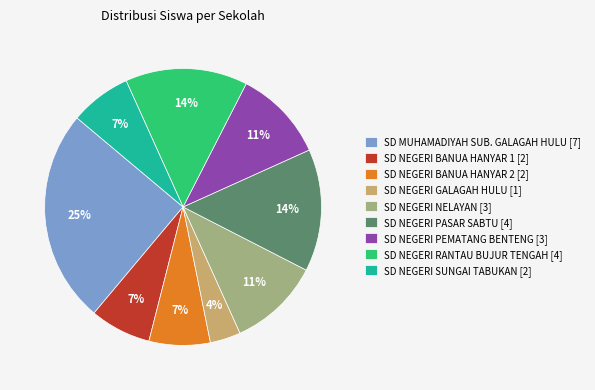

True or false: SD NEGERI SUNGAI TABUKAN accounts for 21% of the total.

False